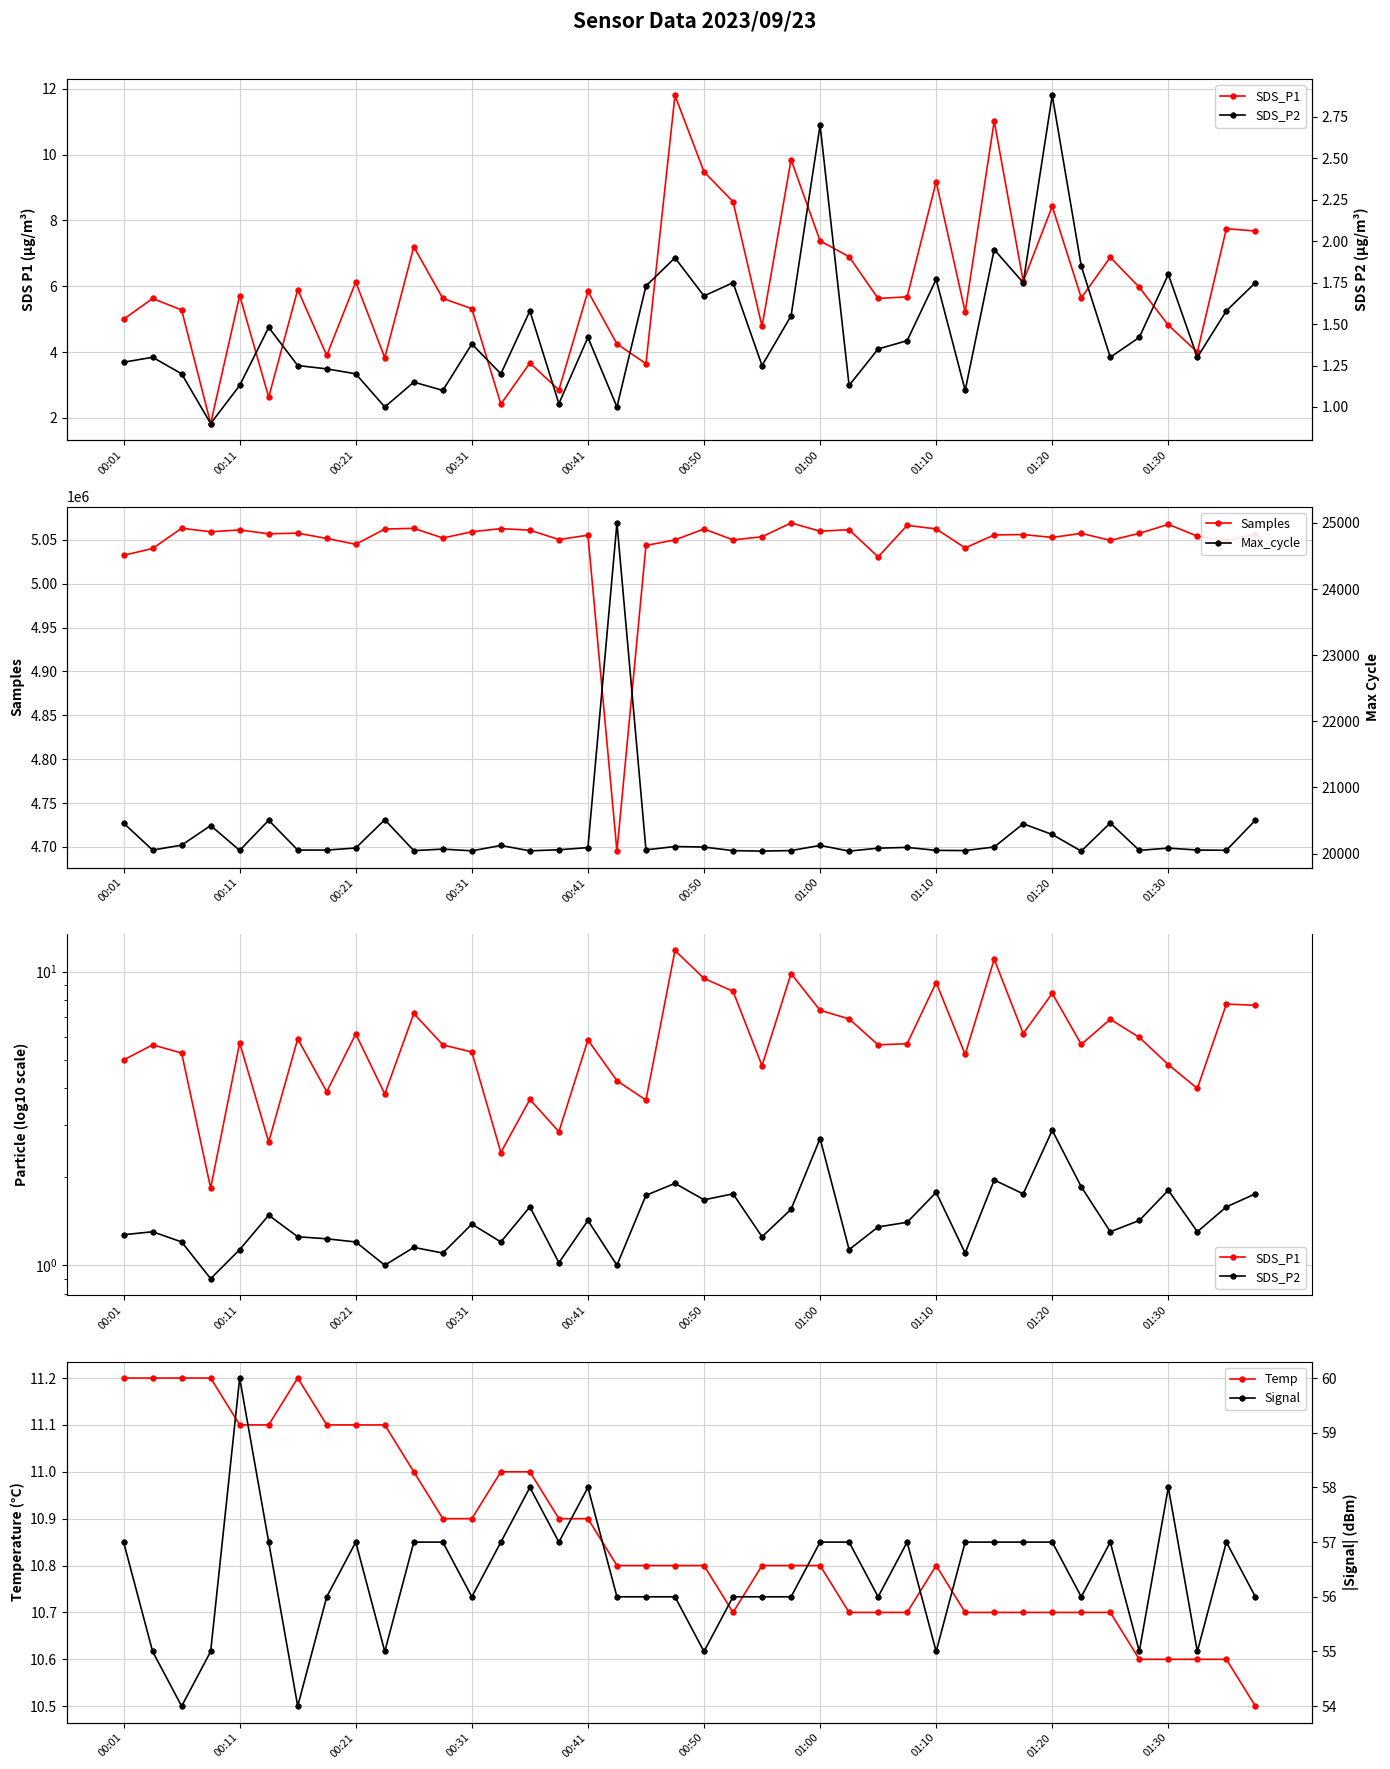

True or false: Samples has more than 1 points higher than both neighbors.

True